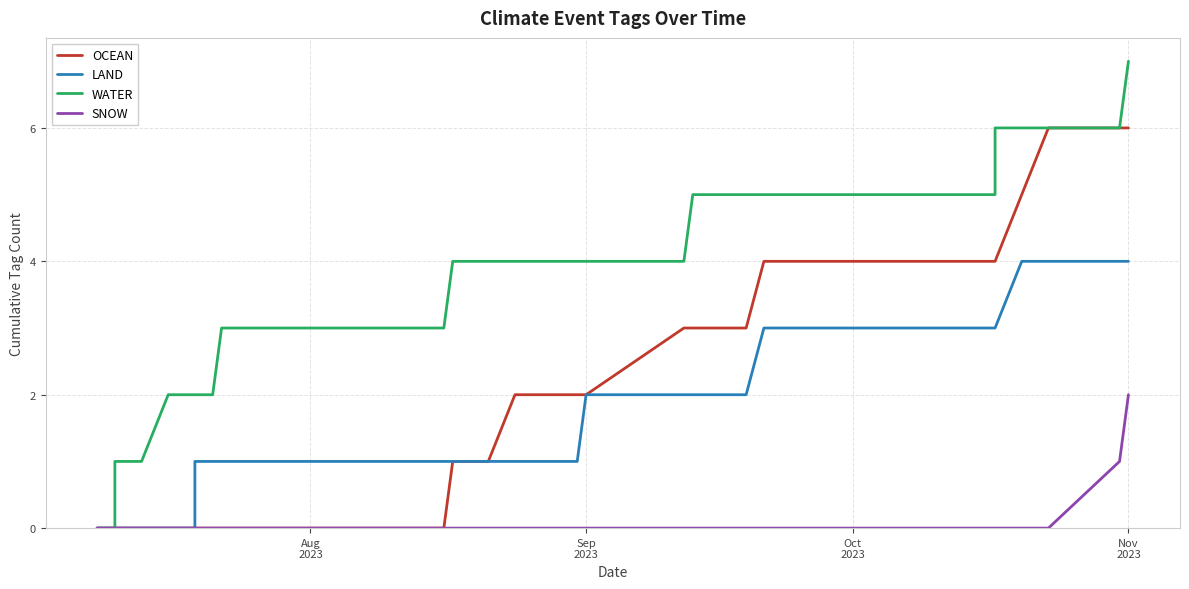

What is the difference between the maximum and second lowest values in the OCEAN series?

6